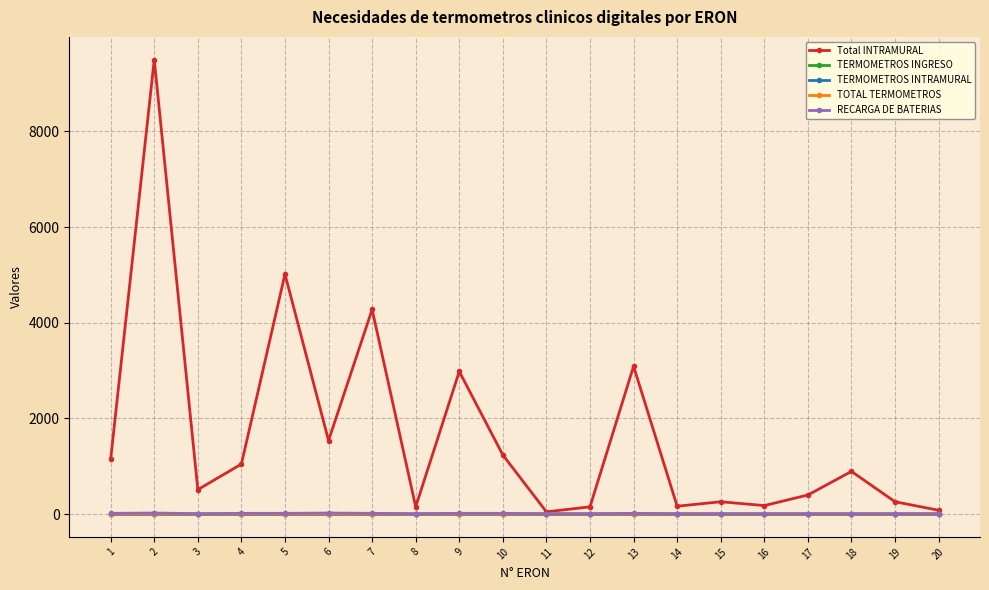

Is it true that TOTAL TERMOMETROS equals 2 at 11?

True